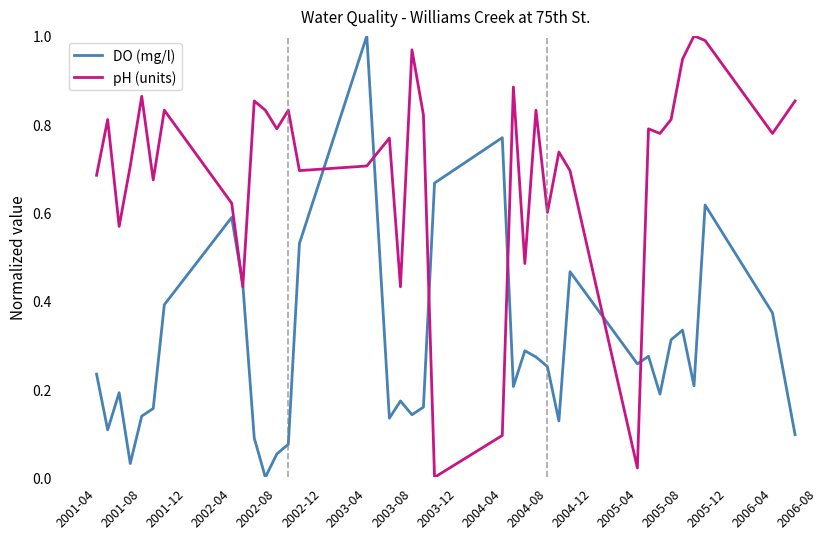

Which series has the largest total across all categories?

pH (units)